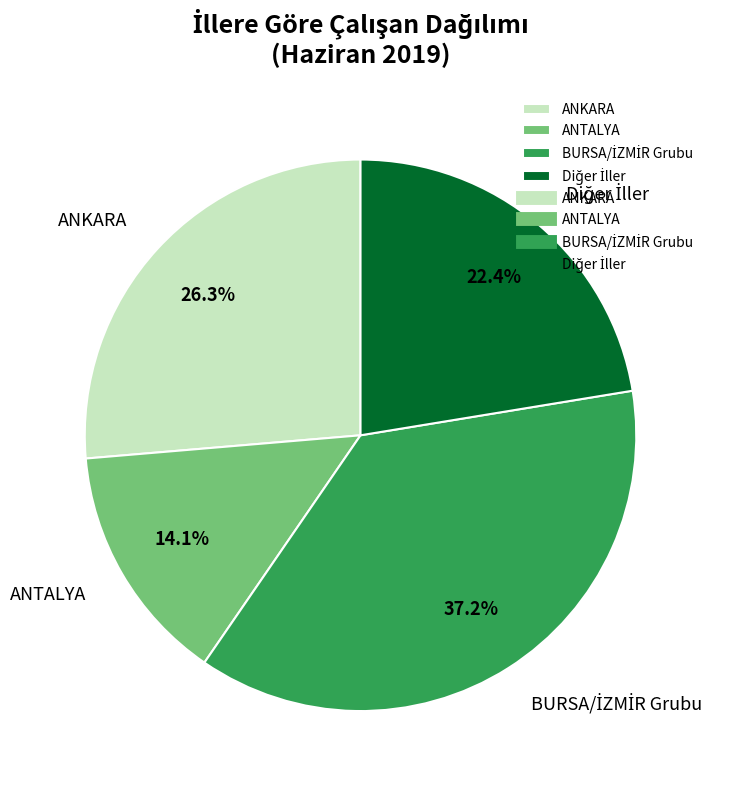

What is the smallest slice in the pie chart?

ANTALYA